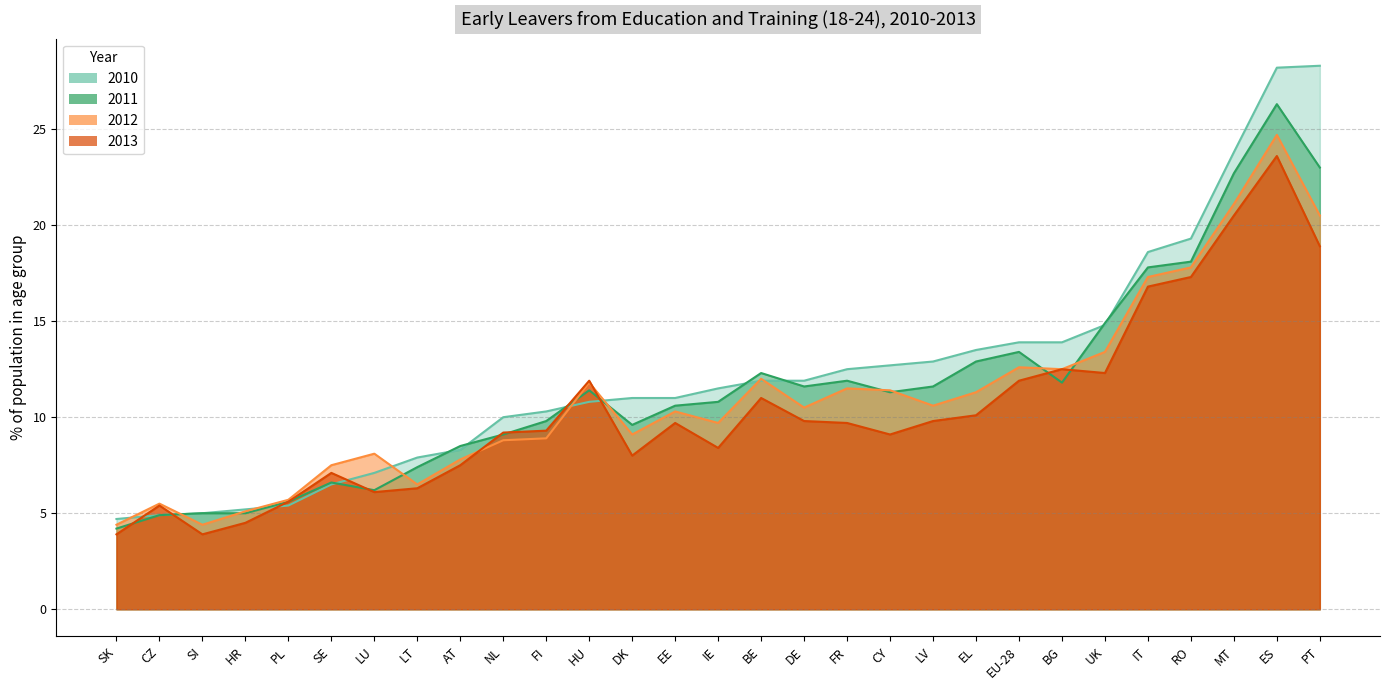

Where do 2011 and 2010 first cross each other?

HR and PL